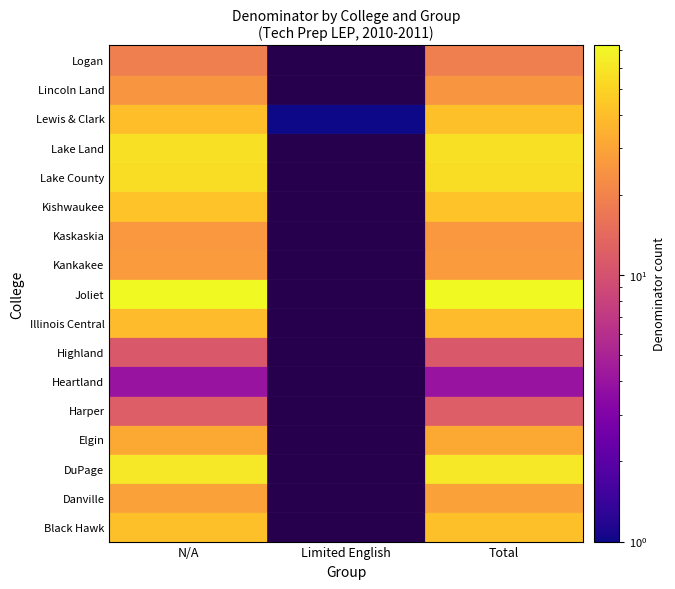

What is the sum of the Kankakee values at Limited English and N/A?

27